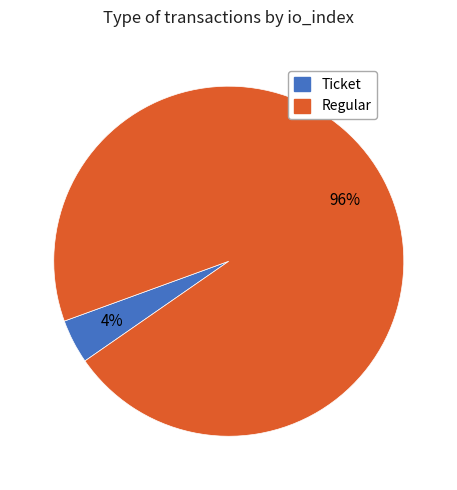

Is there any slice that represents more than half of the pie?

Yes